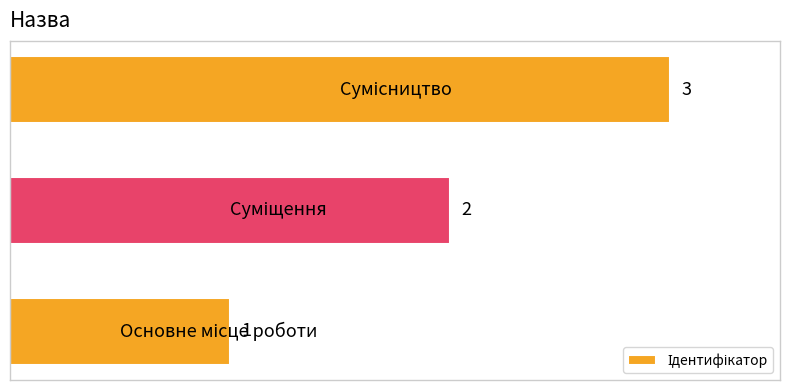

What is the sum of all values?

6